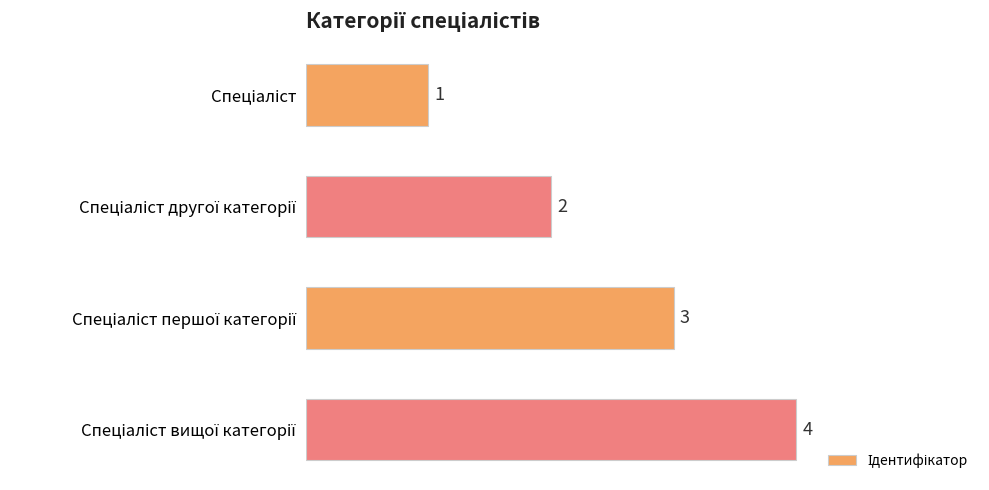

What is the value of the 2nd bar from the top?

2